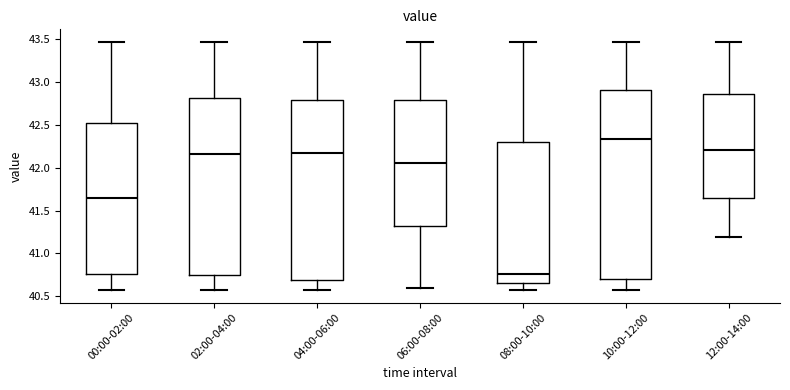

Which box has the highest median line?

10:00-12:00